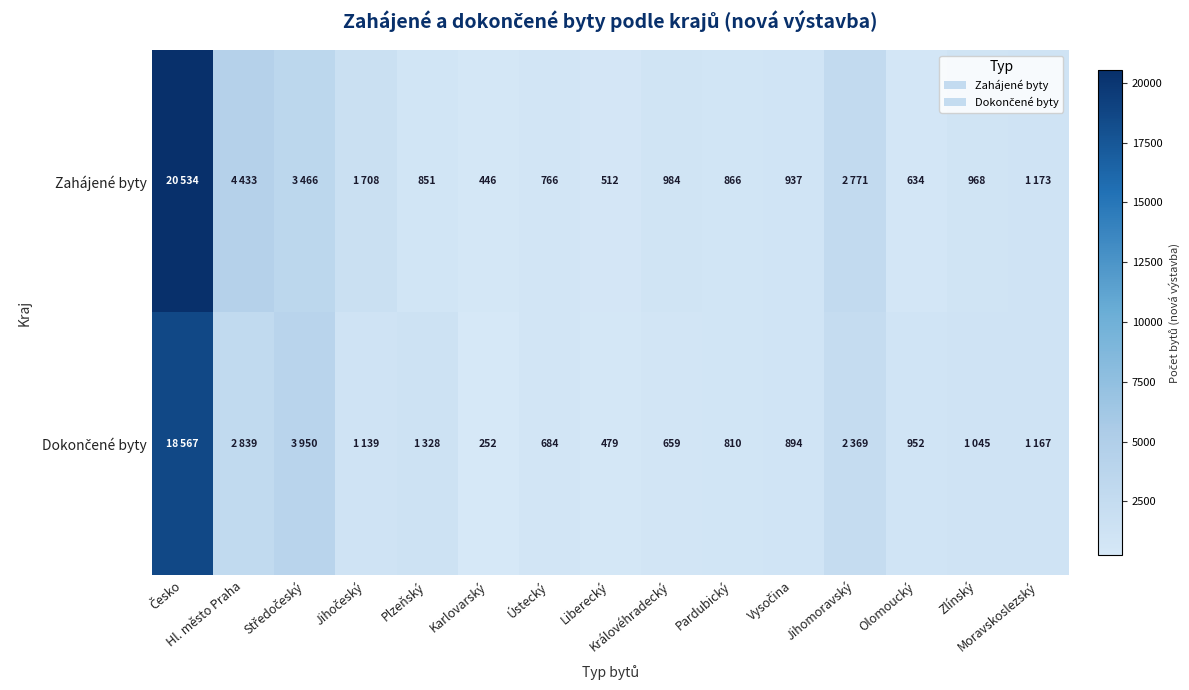

At how many categories does at least one series exceed 14025?

1